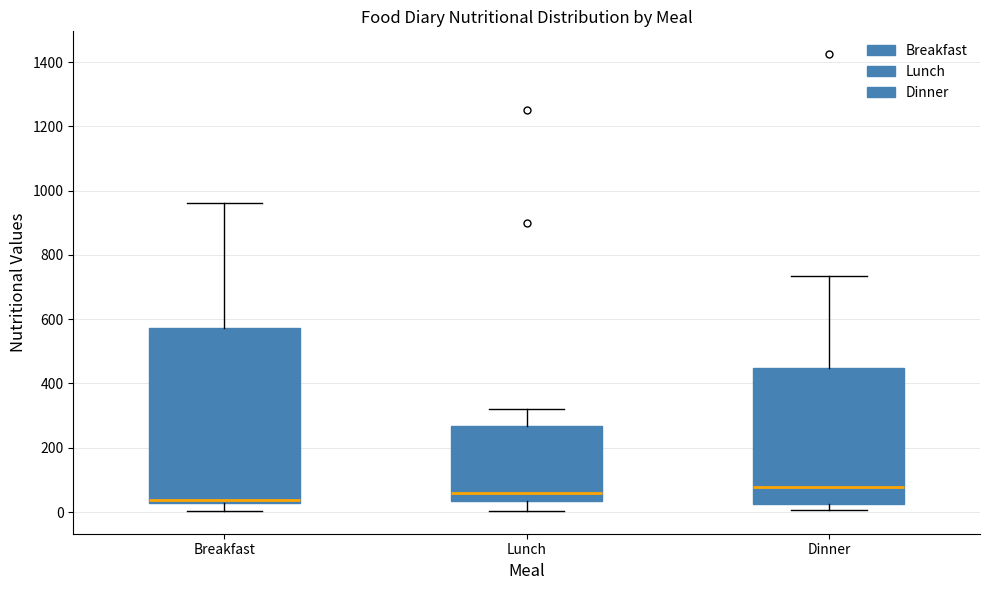

Where is the upper edge of the box for Breakfast on the y-axis? The values are not printed on the chart, so give them approximately, as read against the axis.

580